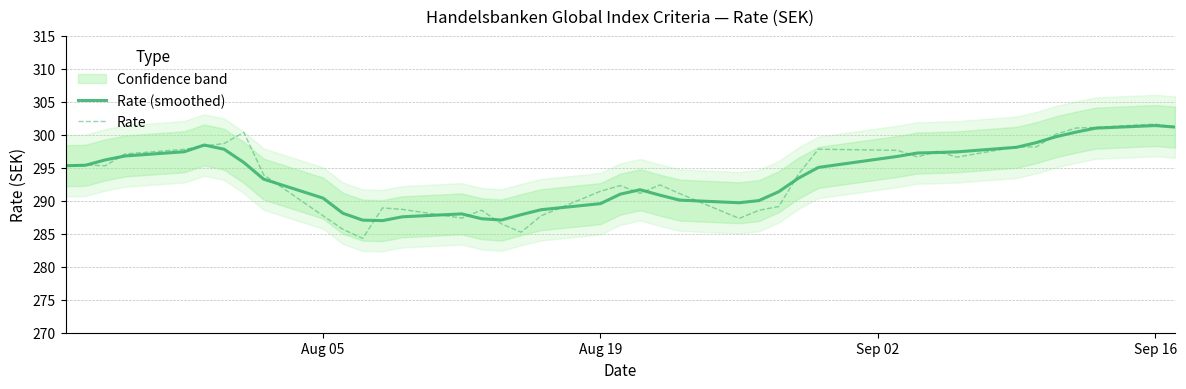

The value of Rate at Sep 16 is 301.6. True or false?

True